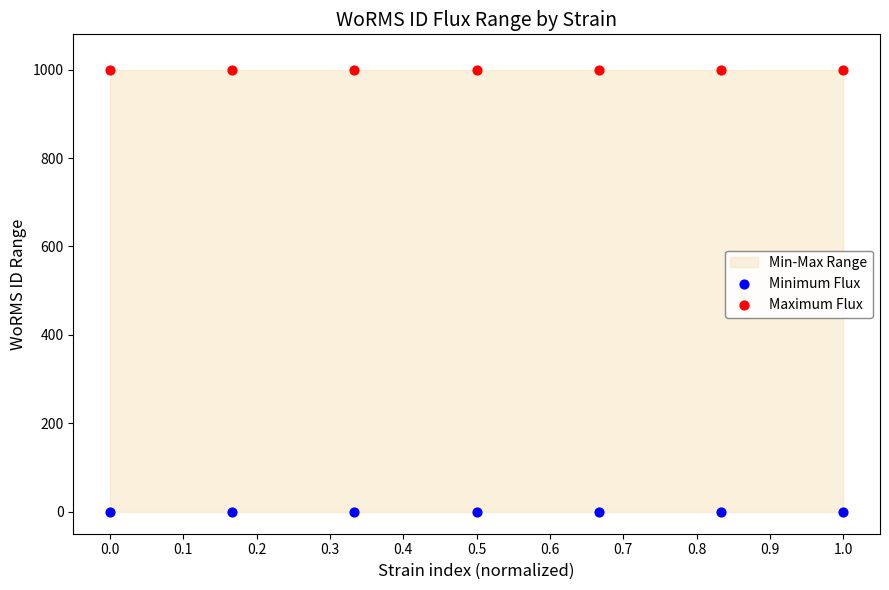

Which series reaches the maximum Y coordinate?

Maximum Flux